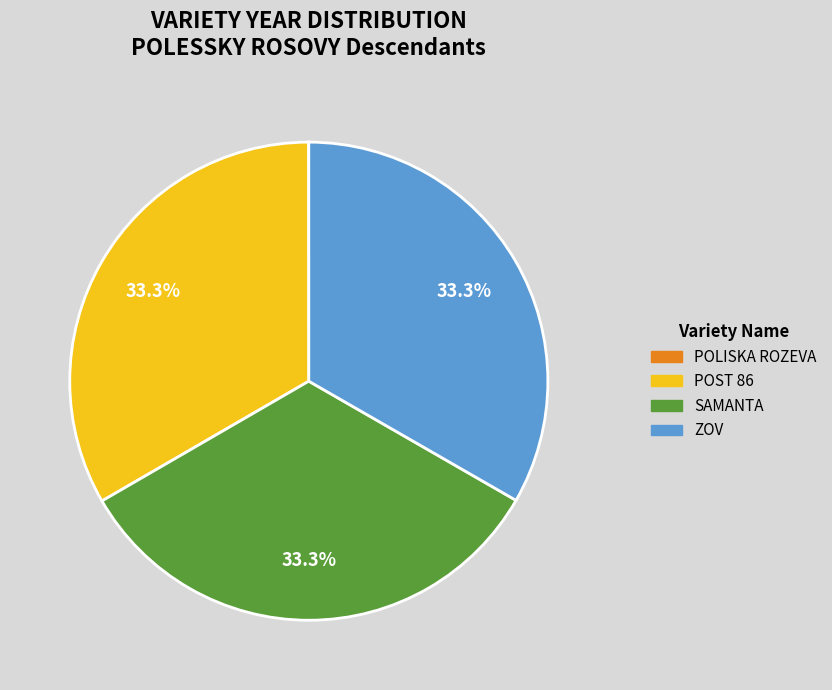

True or false: ZOV accounts for 47% of the total.

False